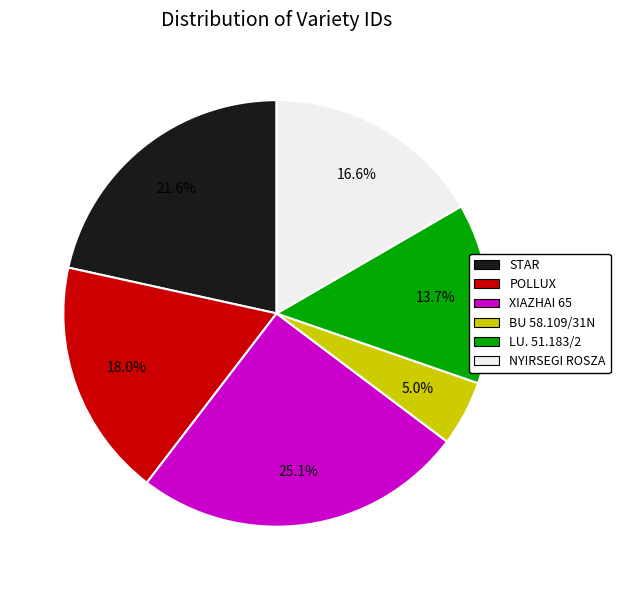

Rank the categories by value from highest to lowest.

XIAZHAI 65, STAR, POLLUX, NYIRSEGI ROSZA, LU. 51.183/2, BU 58.109/31N